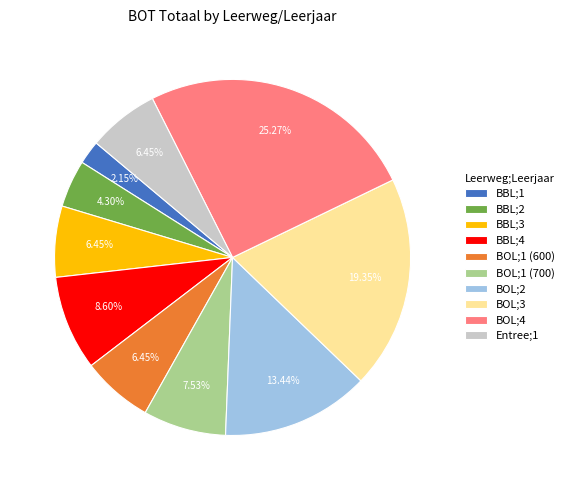

Which category has the smallest portion of the pie?

BBL;1